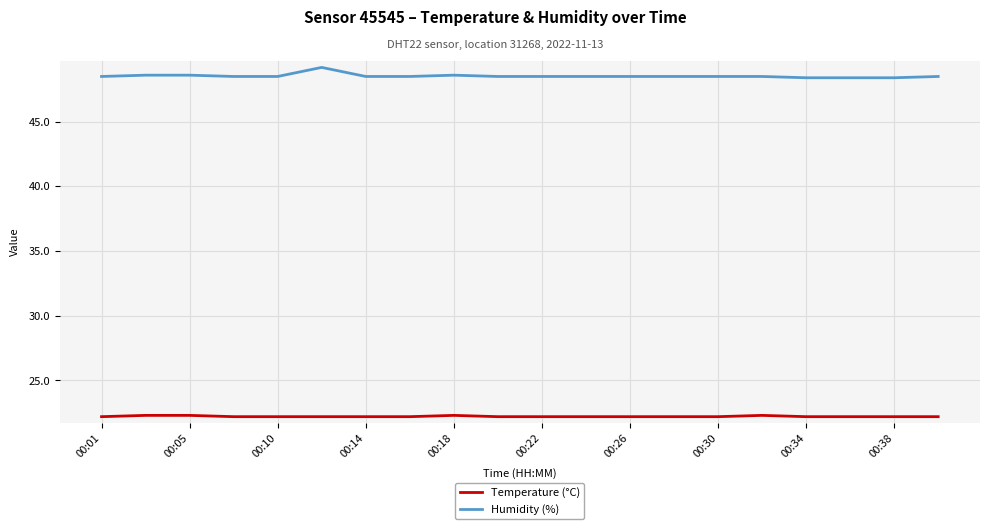

Which series has the widest spread of values?

Humidity (%)